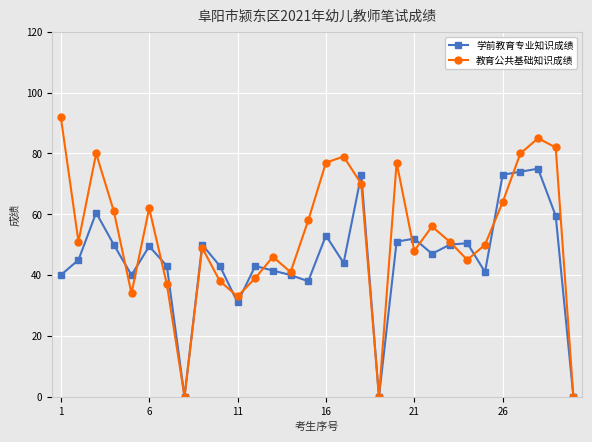

What are all the series names shown in the legend?

学前教育专业知识成绩, 教育公共基础知识成绩